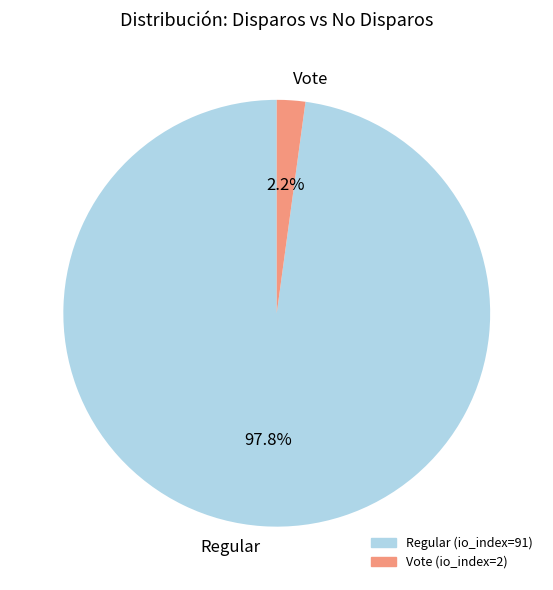

To the nearest percent, what portion does Vote represent?

2%